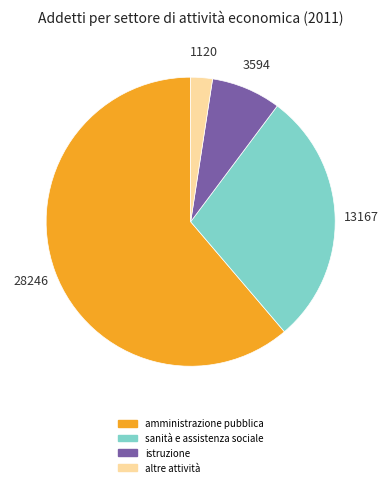

Is there any slice that represents more than half of the pie?

Yes